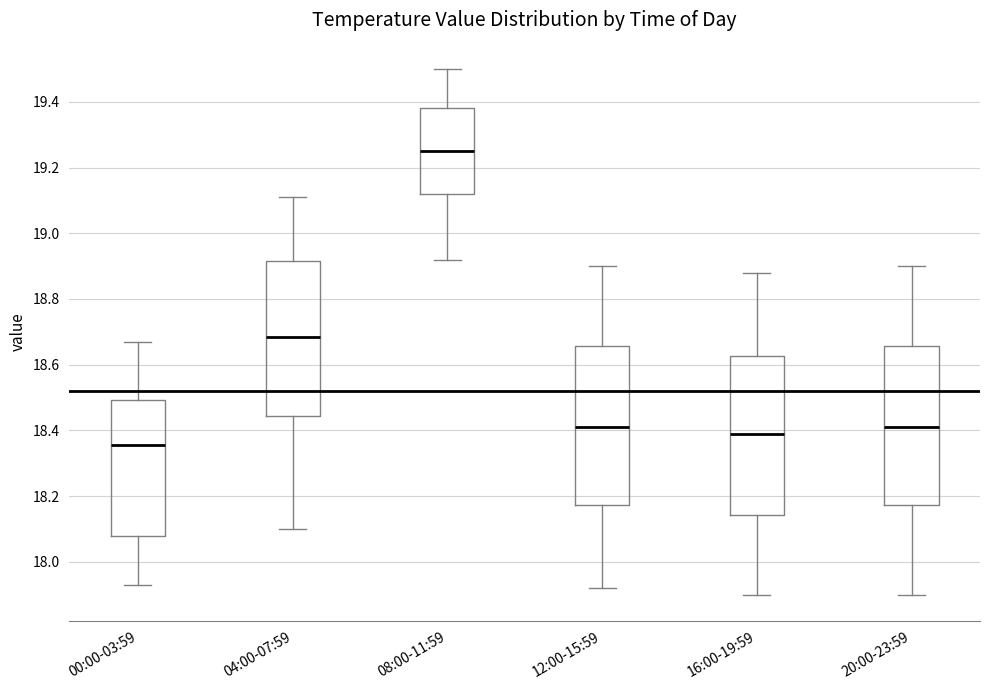

Where is the lower edge of the box for 12:00-15:59 on the y-axis? The values are not printed on the chart, so give them approximately, as read against the axis.

18.18